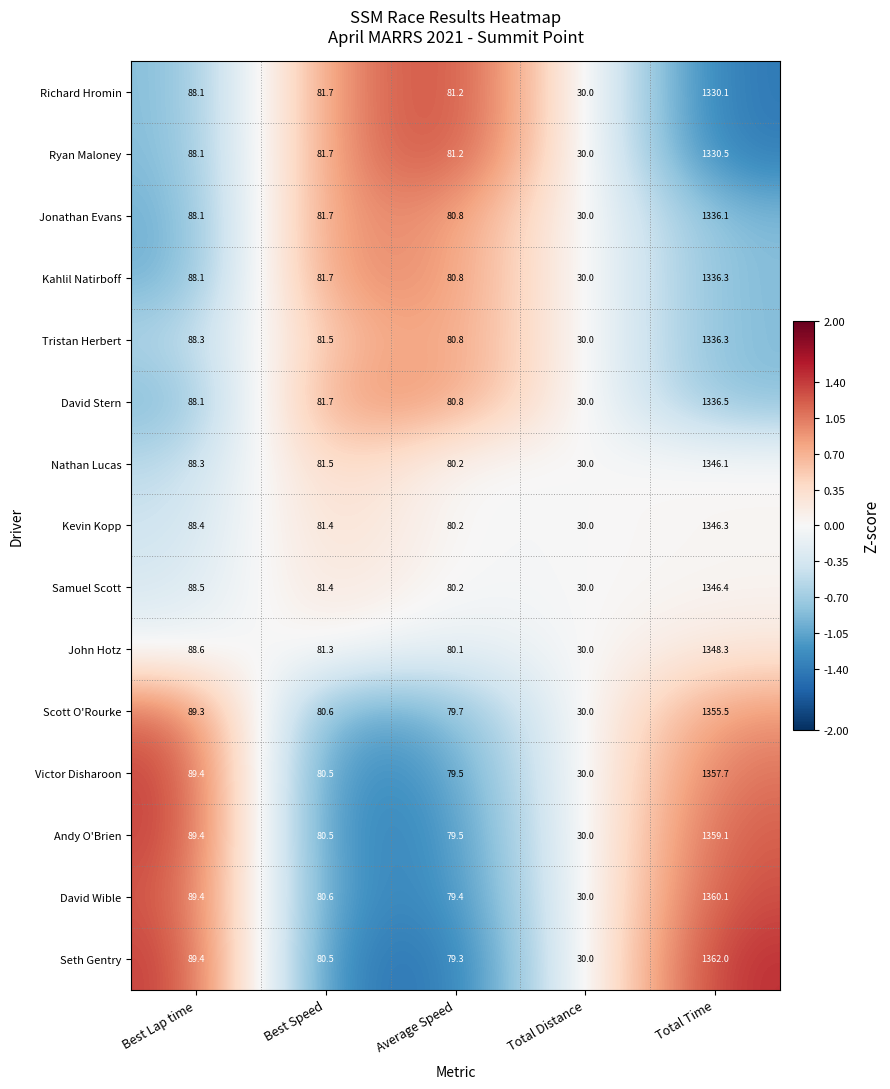

The Seth Gentry series shows 13.5 at Total Distance. True or false?

False